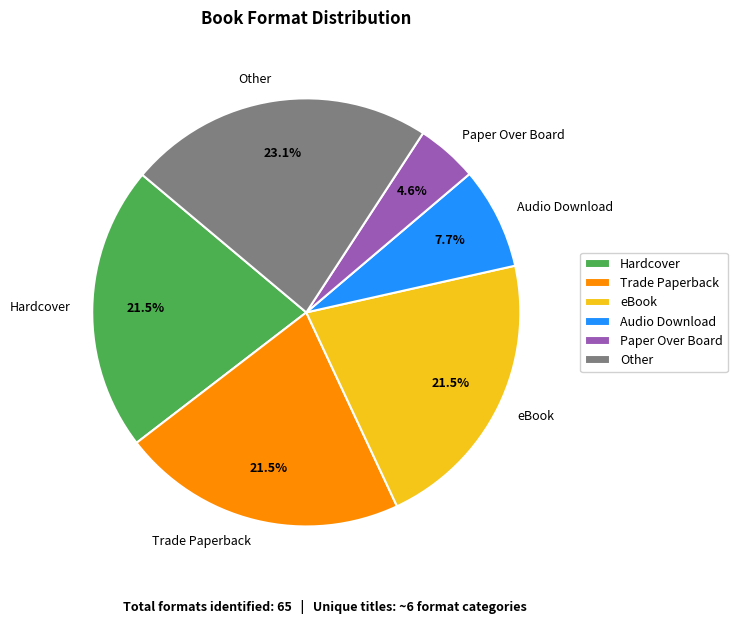

How many slices are in this pie chart?

6